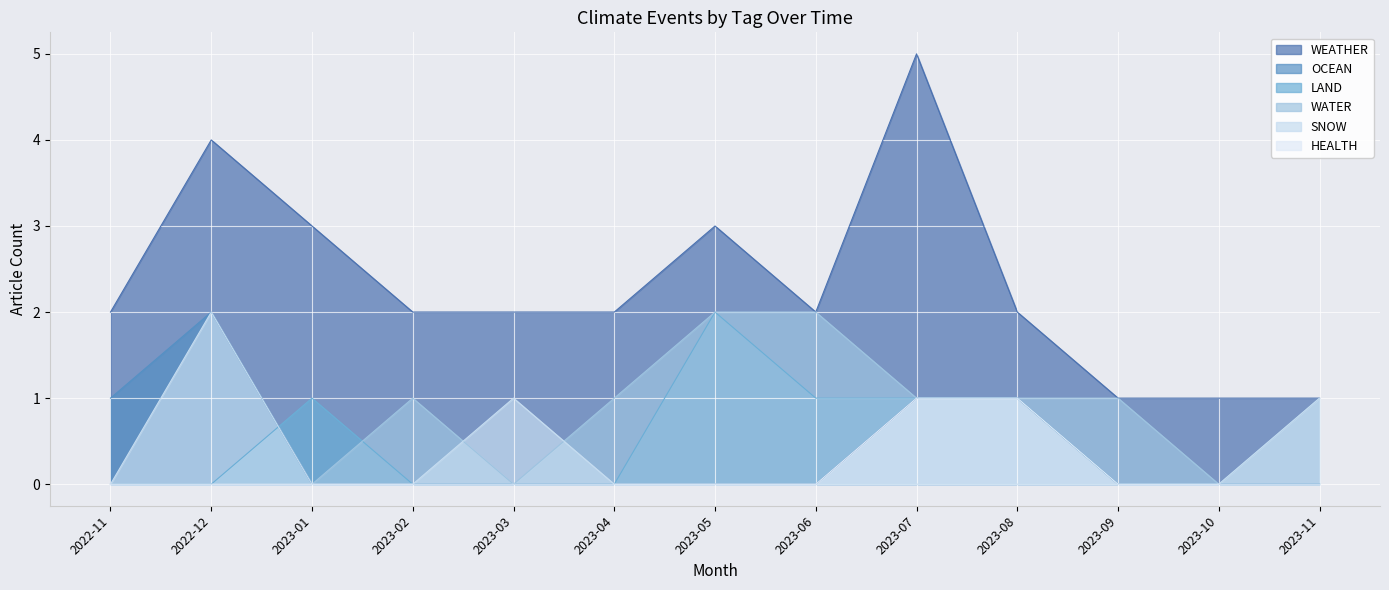

Reading right to left, list all the values displayed in this chart.

WEATHER: 2023-11=1	2023-10=1	2023-09=1	2023-08=2	2023-07=5	2023-06=2	2023-05=3	2023-04=2	2023-03=2	2023-02=2	2023-01=3	2022-12=4	2022-11=2
OCEAN: 2023-11=0	2023-10=0	2023-09=0	2023-08=1	2023-07=1	2023-06=0	2023-05=0	2023-04=0	2023-03=0	2023-02=0	2023-01=0	2022-12=2	2022-11=1
LAND: 2023-11=0	2023-10=0	2023-09=0	2023-08=1	2023-07=1	2023-06=1	2023-05=2	2023-04=0	2023-03=0	2023-02=0	2023-01=1	2022-12=0	2022-11=0
WATER: 2023-11=1	2023-10=0	2023-09=1	2023-08=1	2023-07=1	2023-06=2	2023-05=2	2023-04=1	2023-03=0	2023-02=1	2023-01=0	2022-12=0	2022-11=0
SNOW: 2023-11=1	2023-10=0	2023-09=0	2023-08=0	2023-07=0	2023-06=0	2023-05=0	2023-04=0	2023-03=1	2023-02=0	2023-01=0	2022-12=2	2022-11=0
HEALTH: 2023-11=0	2023-10=0	2023-09=0	2023-08=1	2023-07=1	2023-06=0	2023-05=0	2023-04=0	2023-03=0	2023-02=0	2023-01=0	2022-12=0	2022-11=0